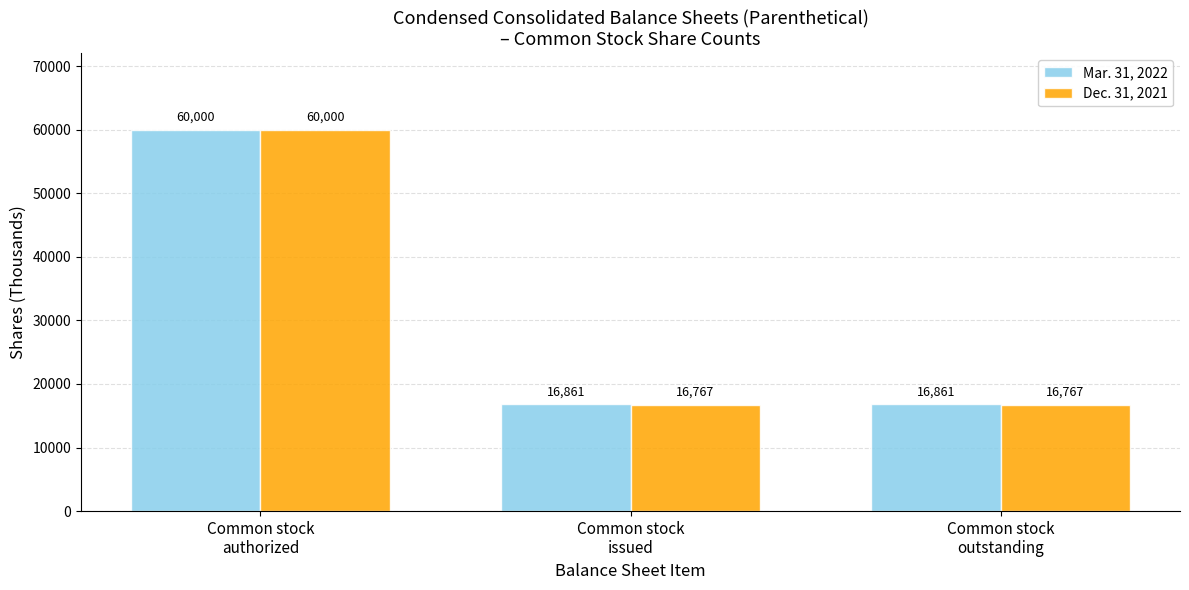

How many data points does each series have?

3